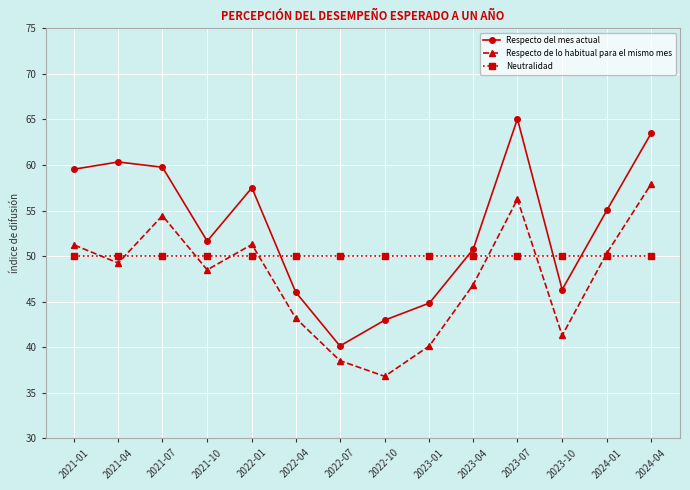

What is the label of the 8th point from the left?

2022-10